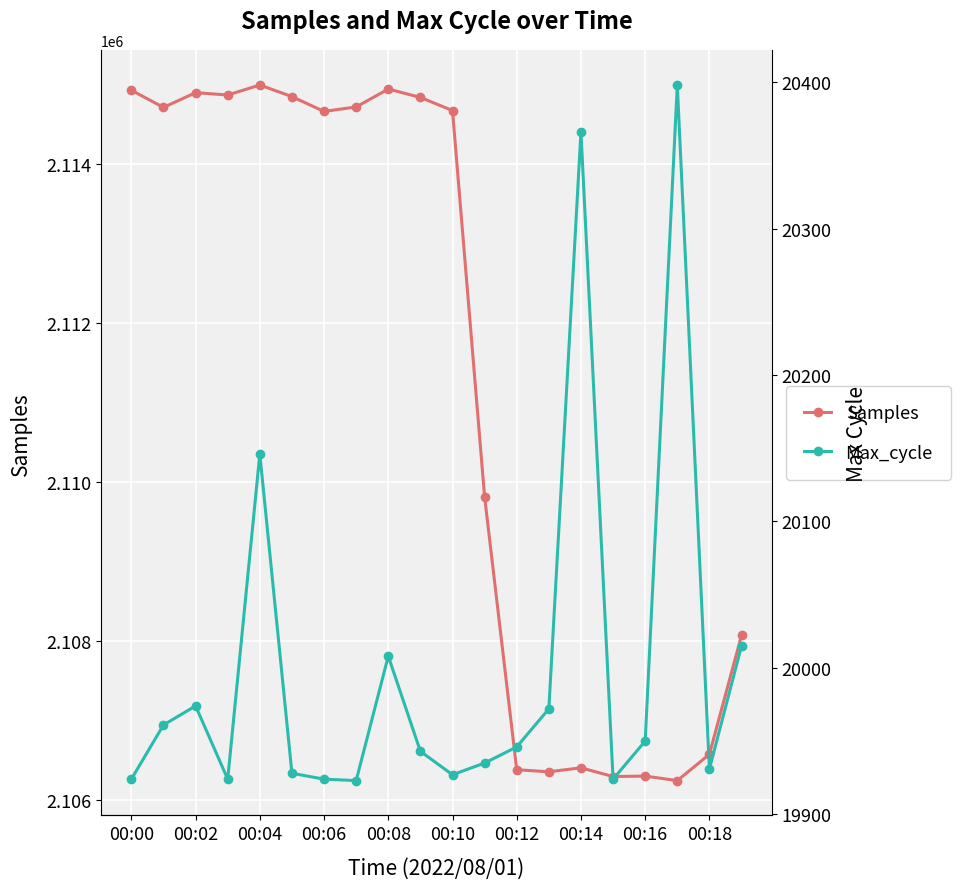

What is the value of the Samples point at the 10th from the left?

2114841